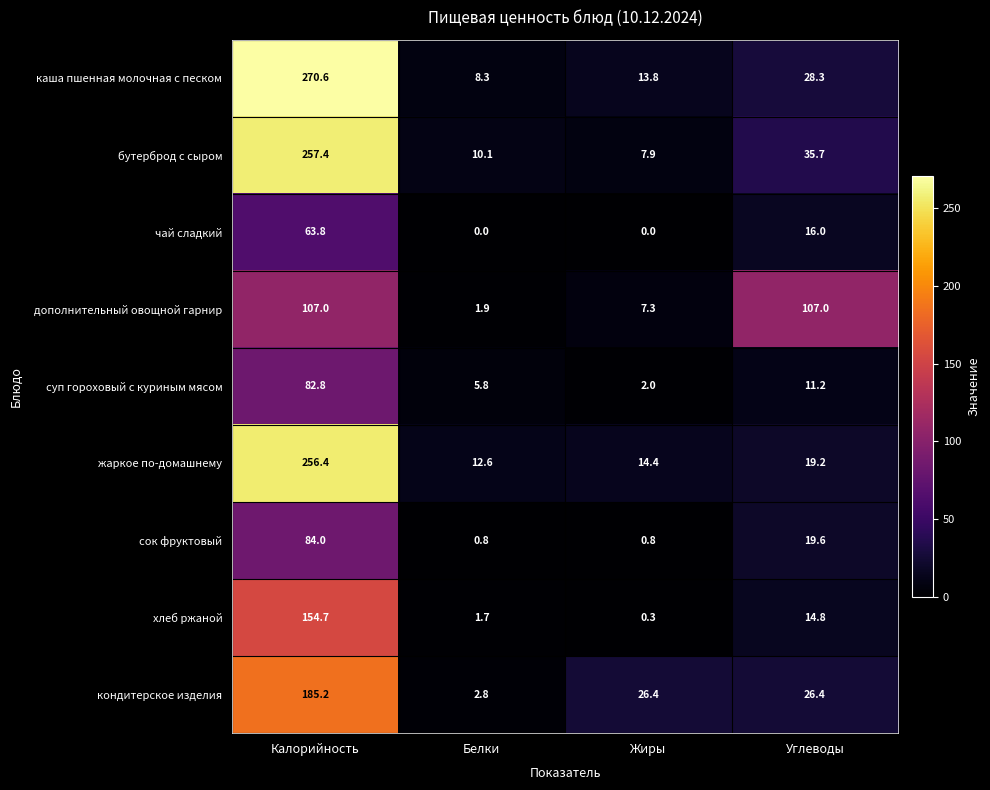

Where is дополнительный овощной гарнир nearest to the value 54?

Жиры